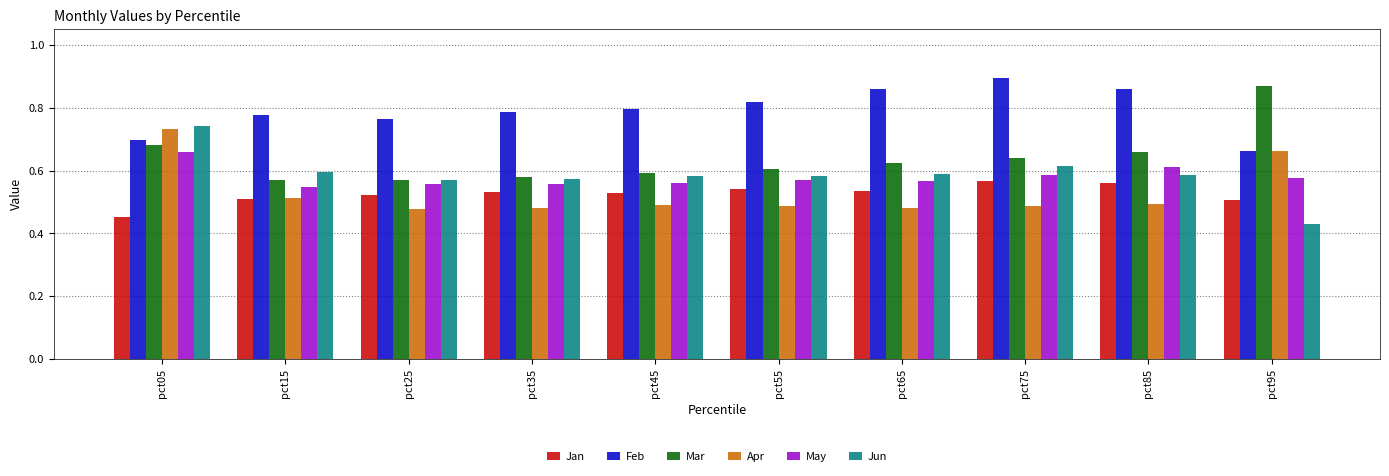

The value of Mar at pct75 is 0.6. True or false?

True